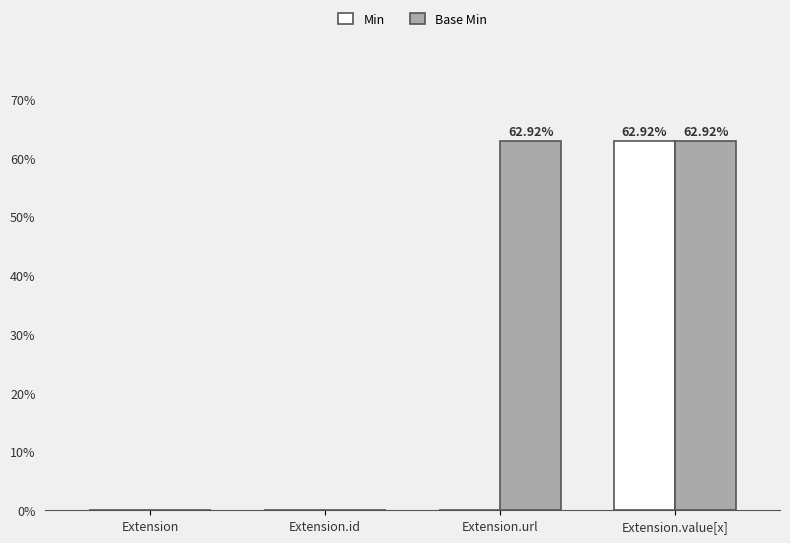

At which label does Min reach its peak?

Extension.value[x]